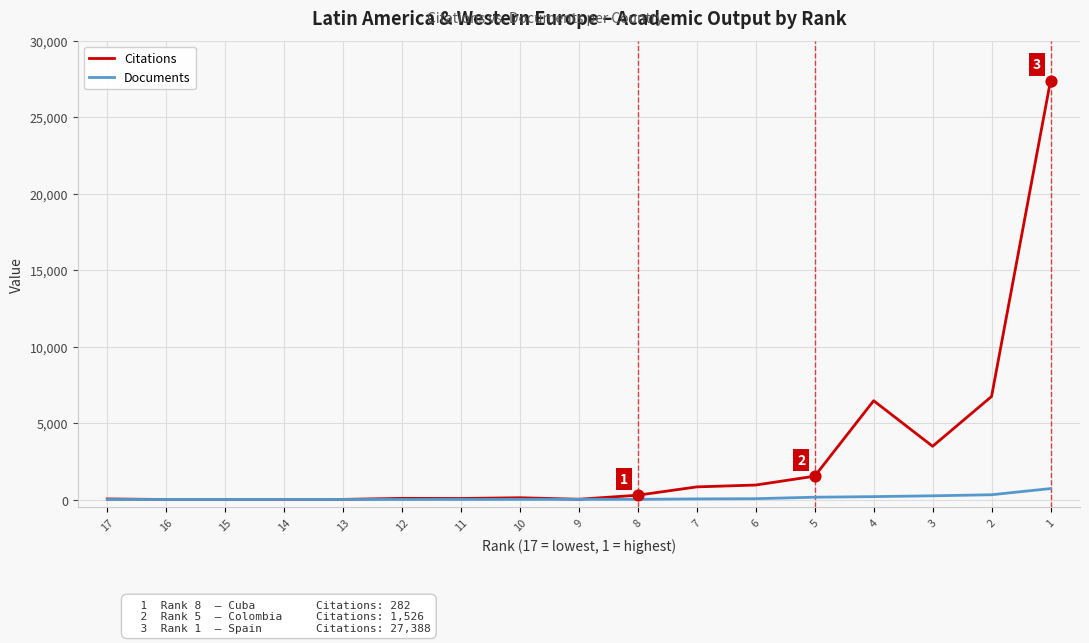

What are all the series names shown in the legend?

Citations, Documents